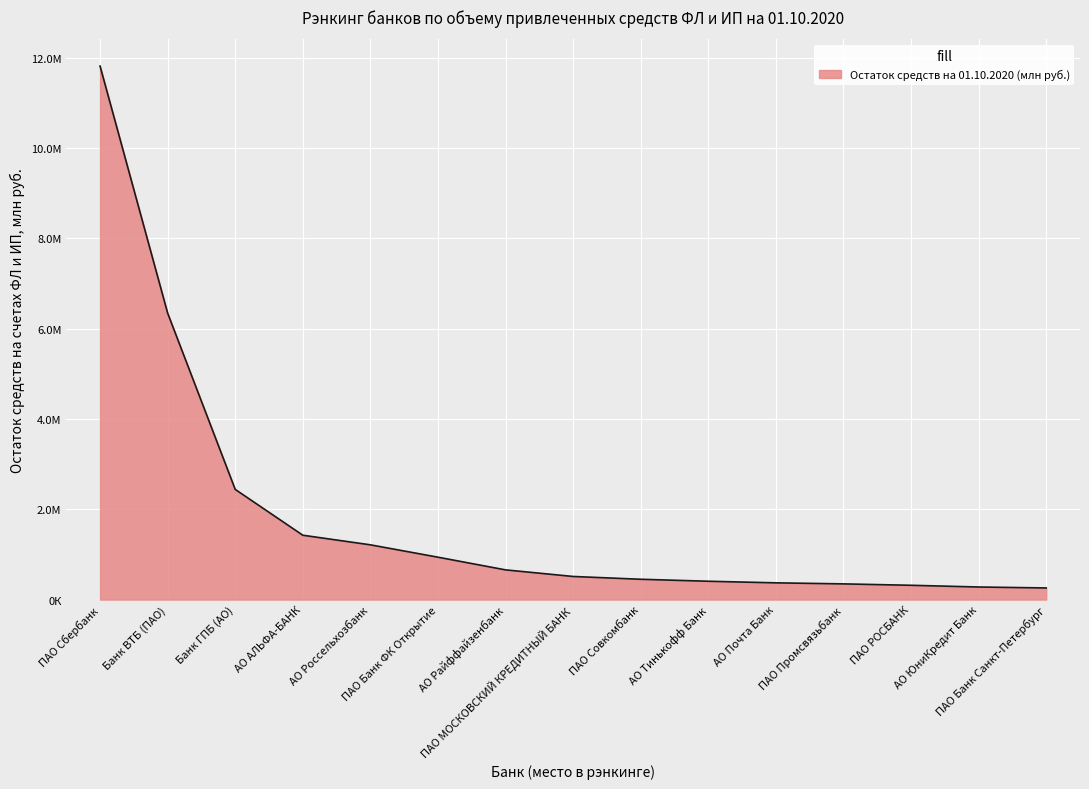

Does the chart display data point markers on the line(s)?

No